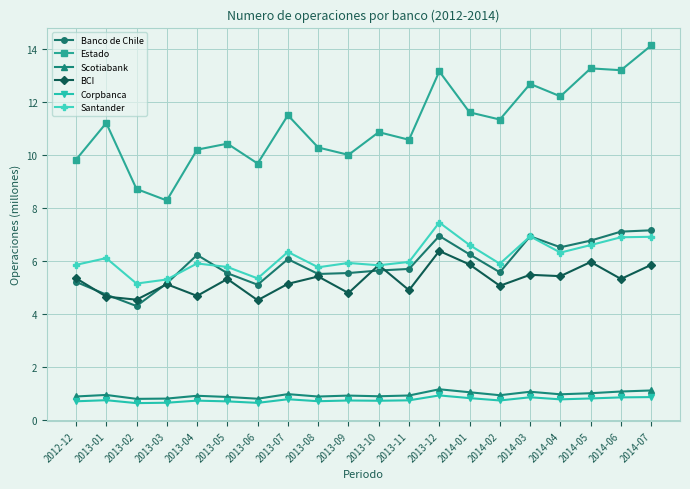

At which label does Estado first exceed 11?

2013-01